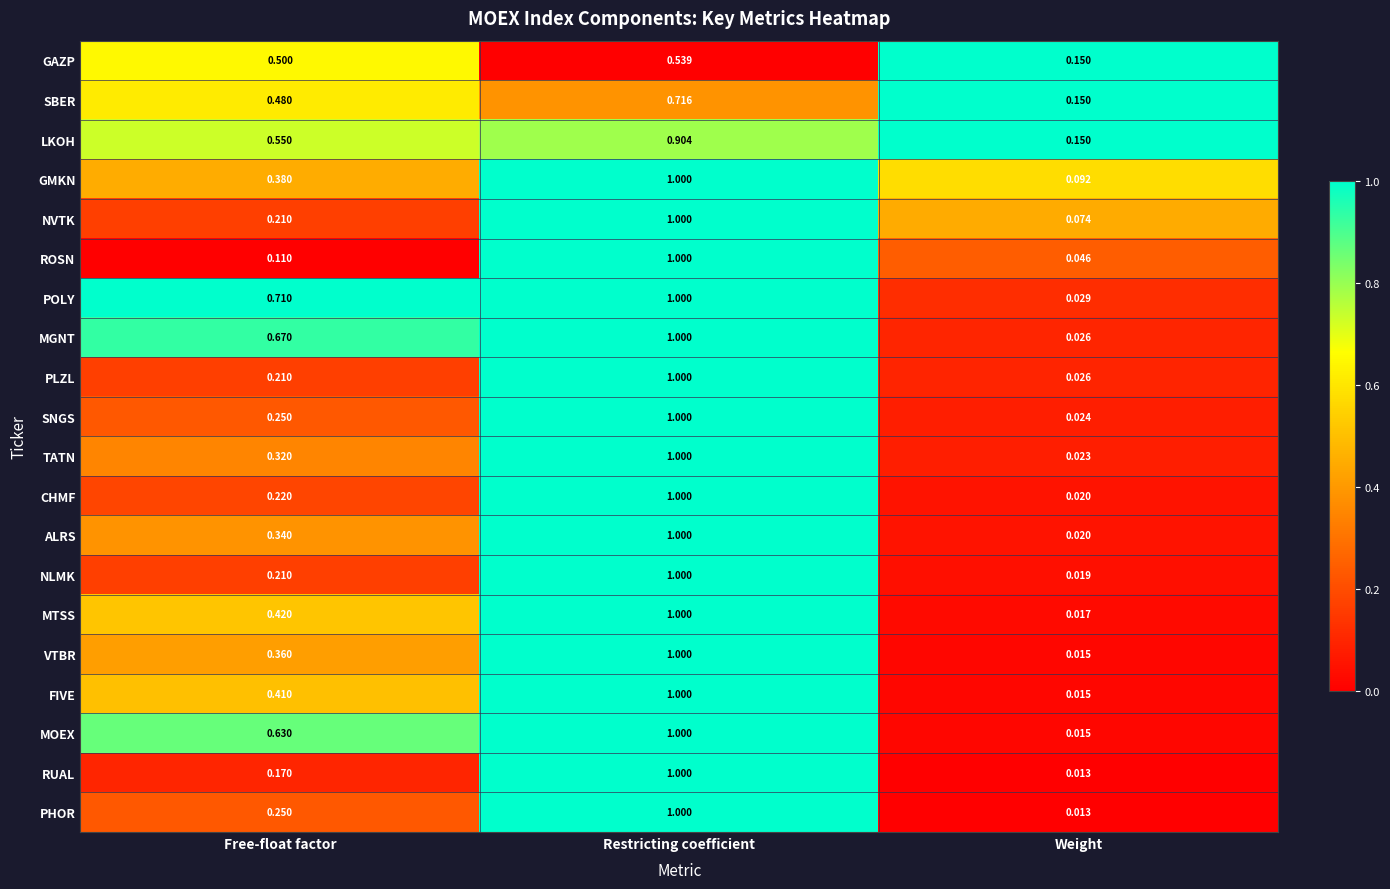

Where is PHOR nearest to the value 0?

Weight